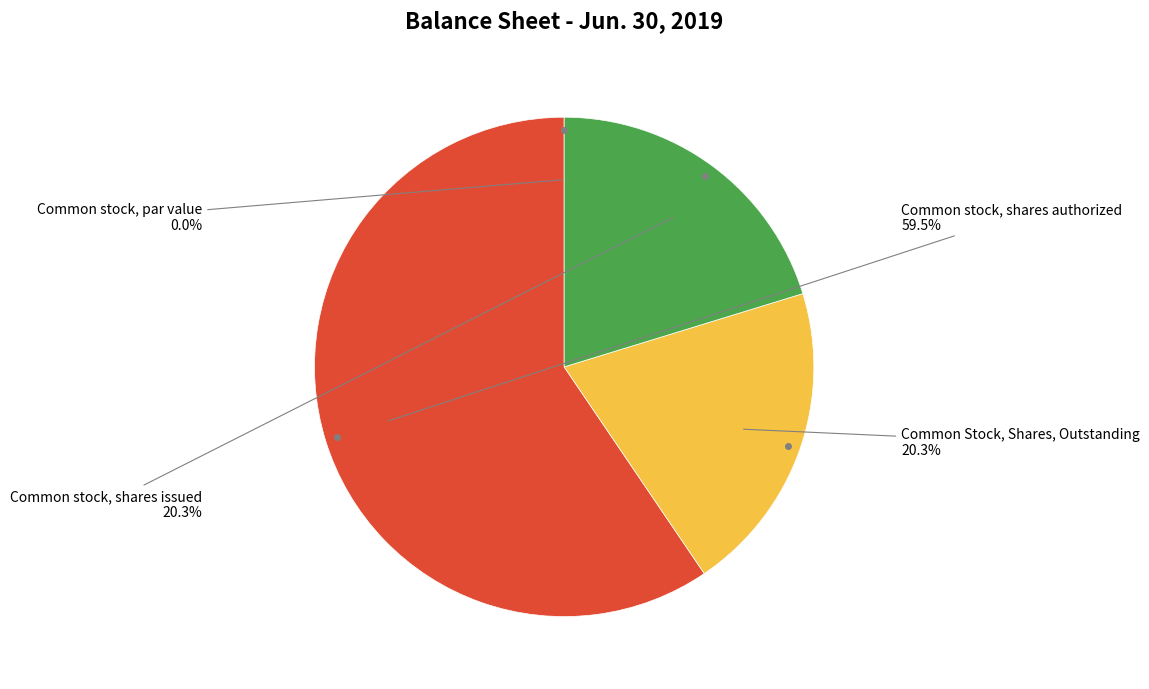

Is there a majority slice in this chart?

Yes